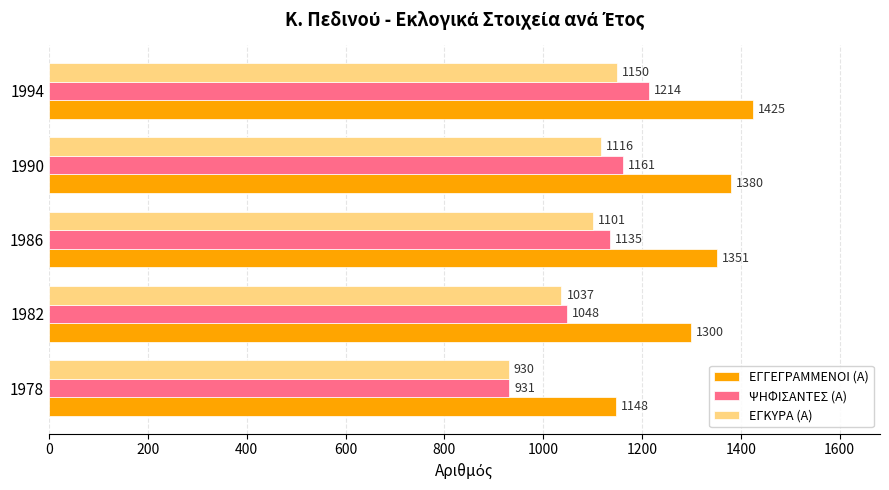

At which label does ΕΓΓΕΓΡΑΜΜΕΝΟΙ (Α) reach its minimum?

1978